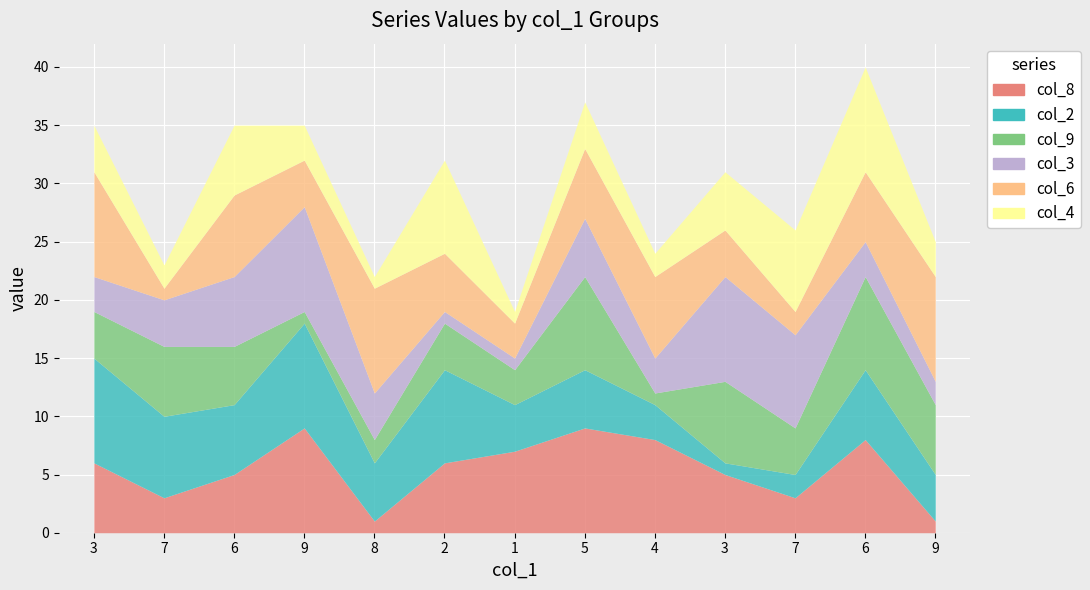

Which series has the largest total across all categories?

col_6